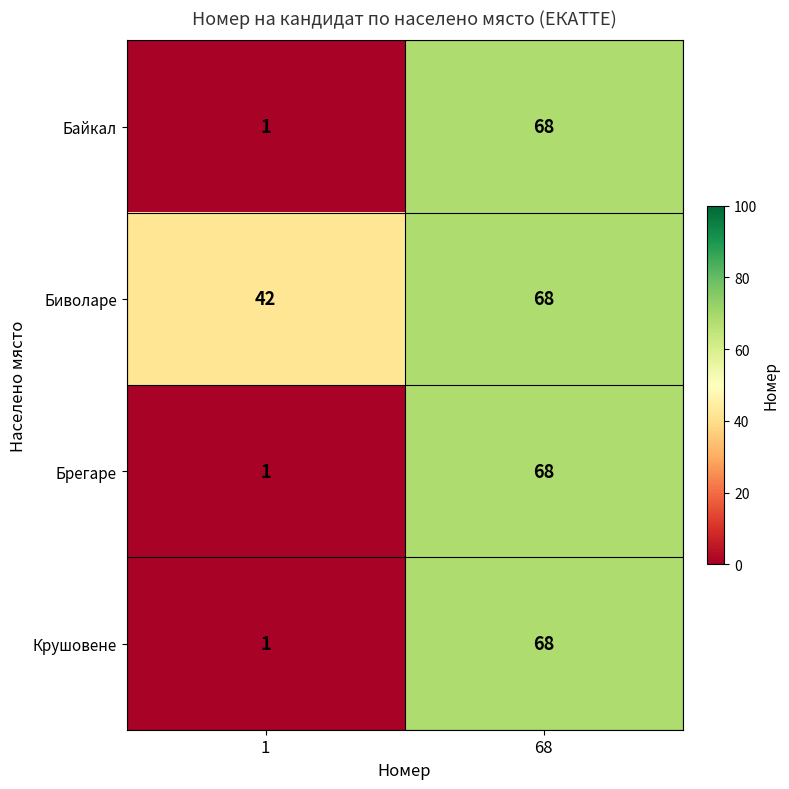

What is the difference between the highest and lowest values at 1?

41